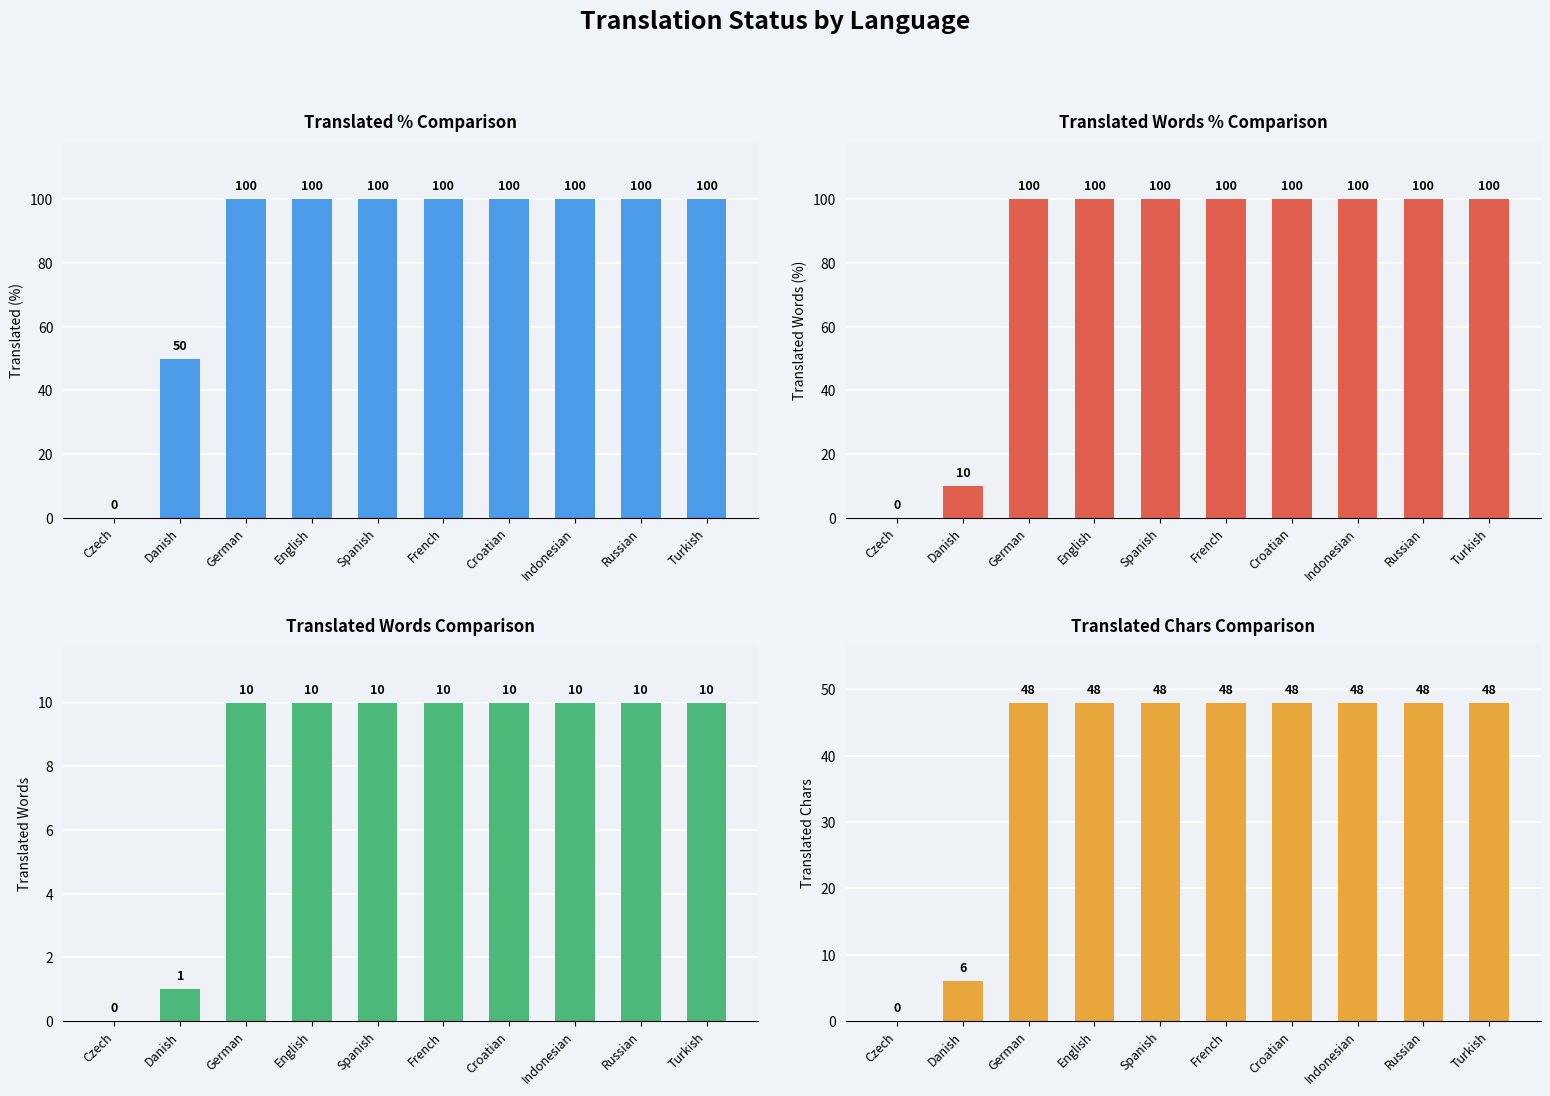

The translated_percent series shows 0 at Czech. True or false?

True